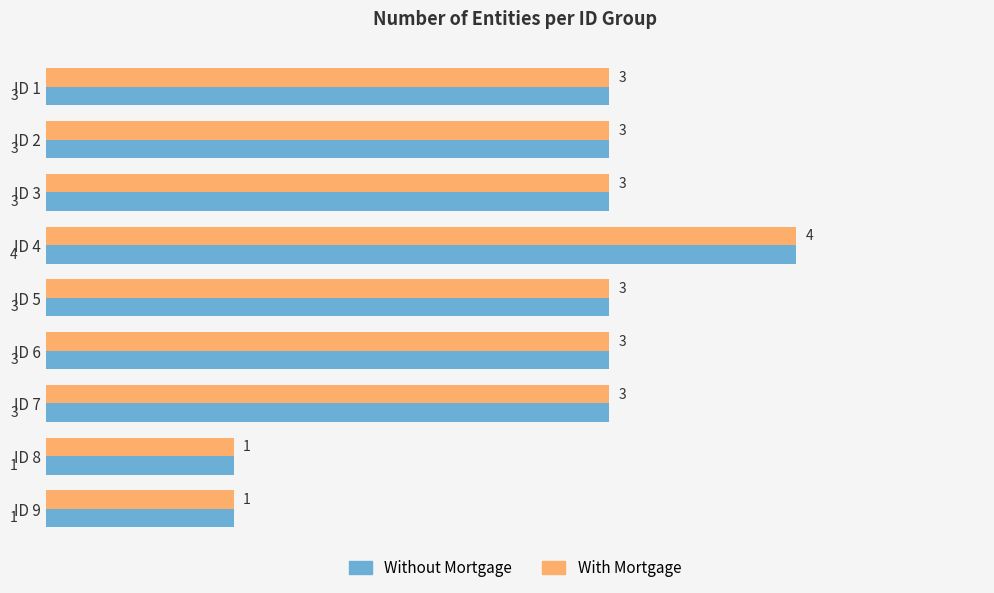

What is the total value across all series at ID 2?

6